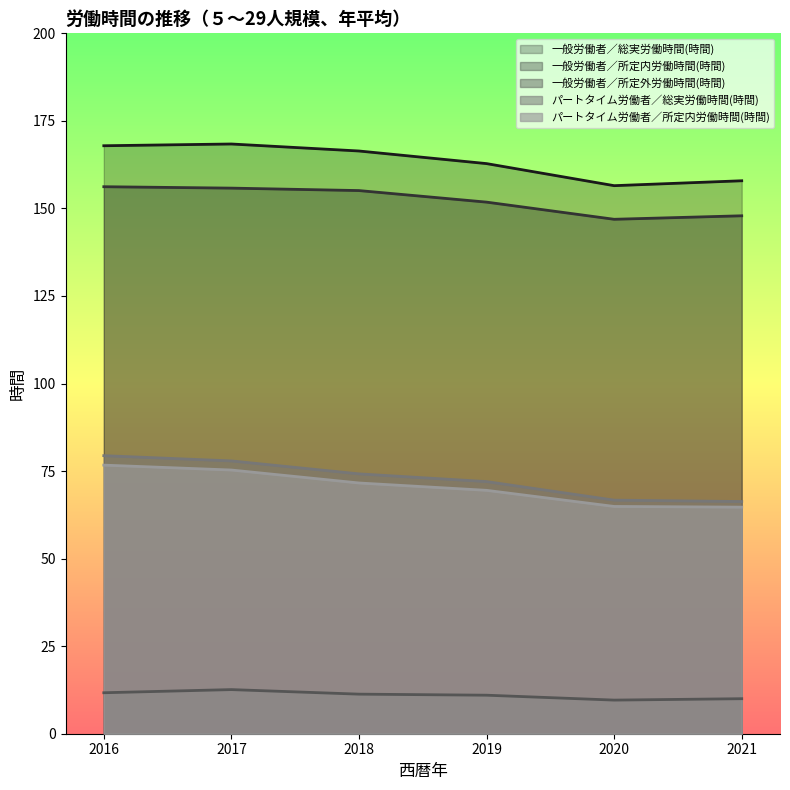

What is the value of the パートタイム労働者／所定内労働時間(時間) point at the 3rd from the left?

71.6